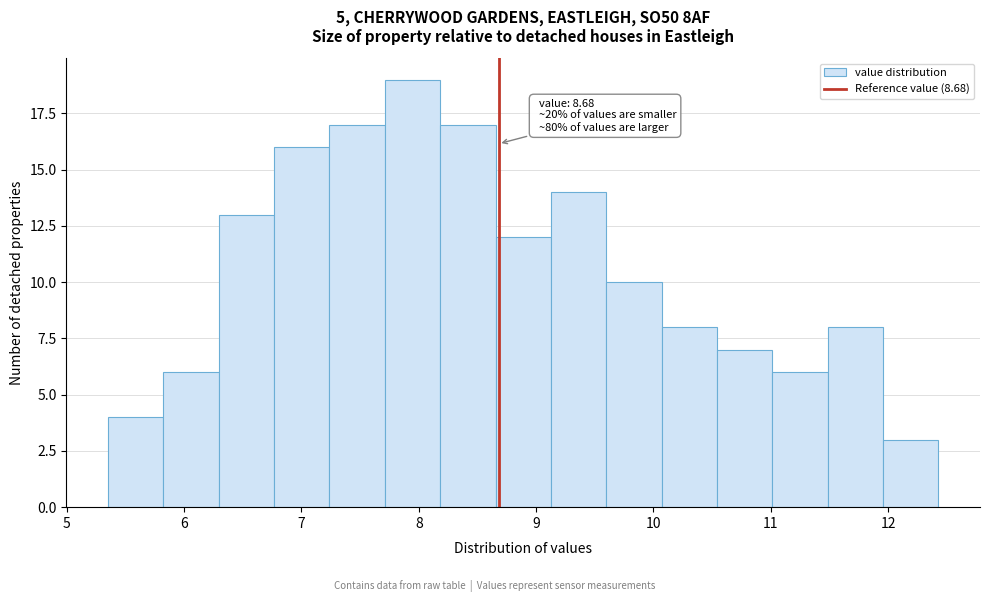

Which range on the x-axis has the tallest bar?

7.7 to 8.2